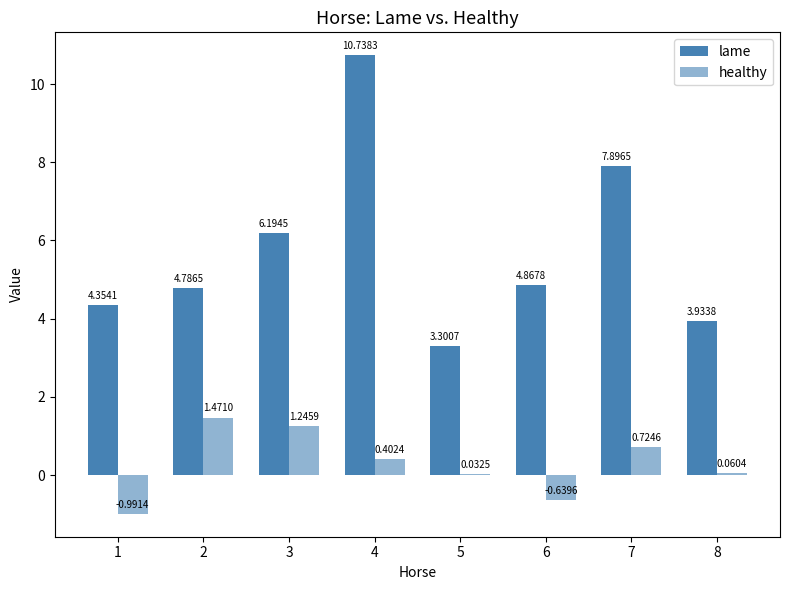

Rank the series by their maximum value, from lowest to highest.

healthy, lame